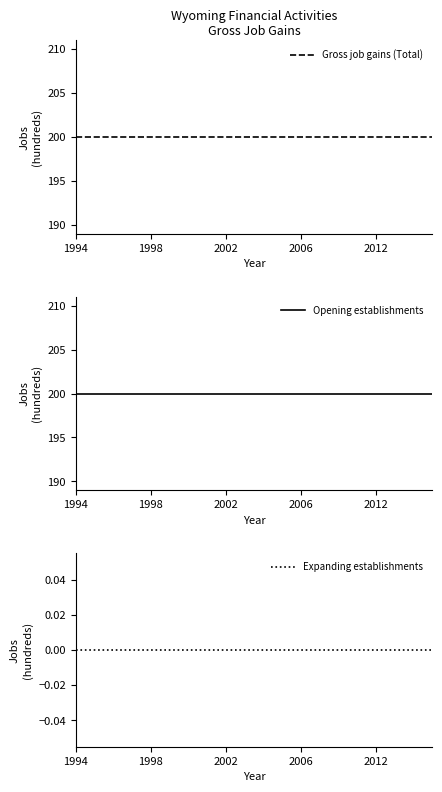

True or false: Opening establishments has more than 1 interior local peaks.

False